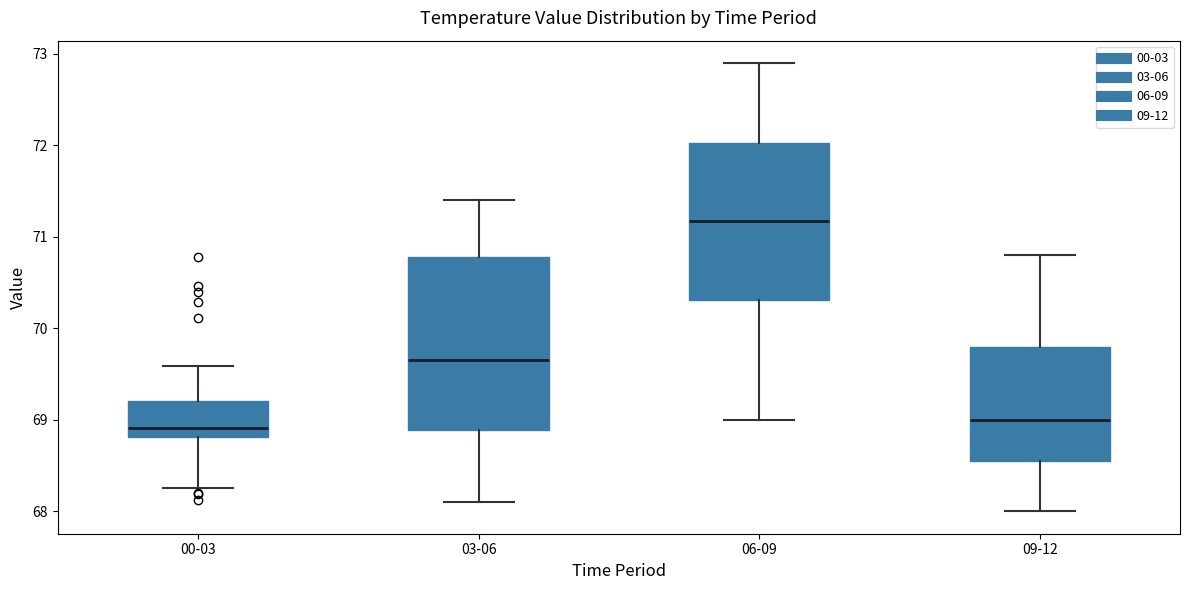

Reading left to right, read every box against the y-axis: the position of its median line, the range the box covers, and the ends of its whiskers. The values are not printed on the chart, so give them approximately, as read against the axis.

00-03: median 68.9, box 68.8 to 69.2, whiskers 68.3 to 69.6
03-06: median 69.7, box 68.9 to 70.8, whiskers 68.1 to 71.4
06-09: median 71.2, box 70.3 to 72.0, whiskers 69.0 to 72.9
09-12: median 69.0, box 68.6 to 69.8, whiskers 68.0 to 70.8